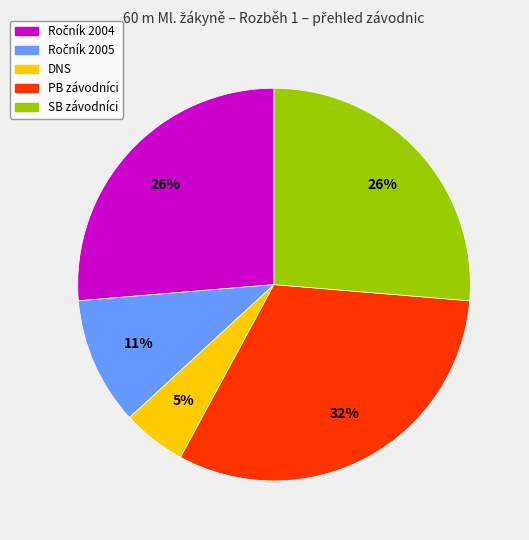

To the nearest percent, what is the average slice percentage?

20%